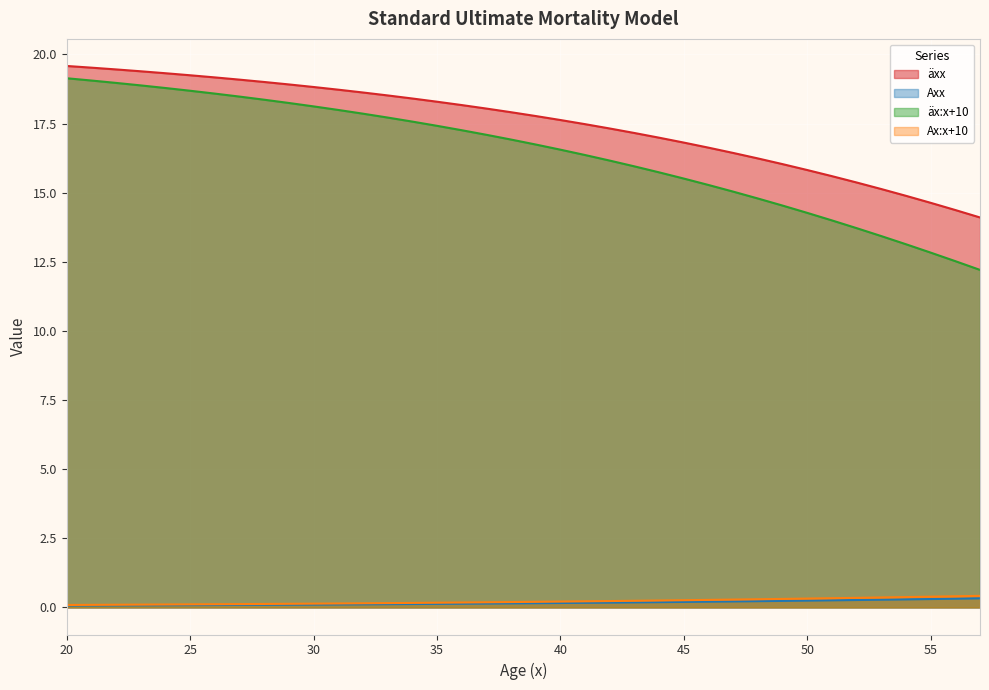

What is the minimum value for Ax:x+10?

0.1